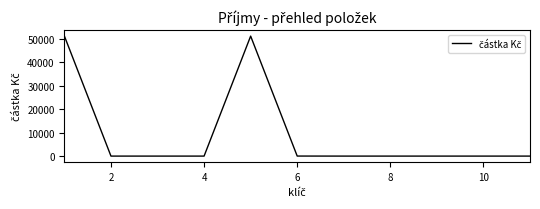

What is the maximum value shown in the chart?

51216.8